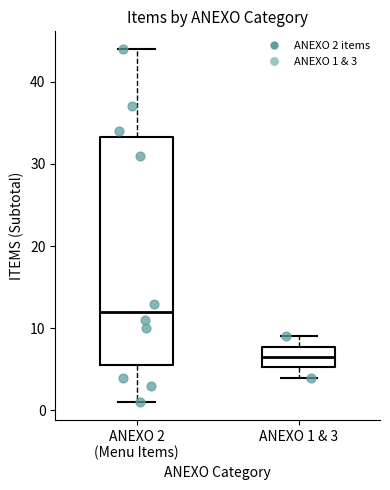

Comparing the boxes themselves (not the whiskers), which one is the tallest?

ANEXO 2 (Menu Items)